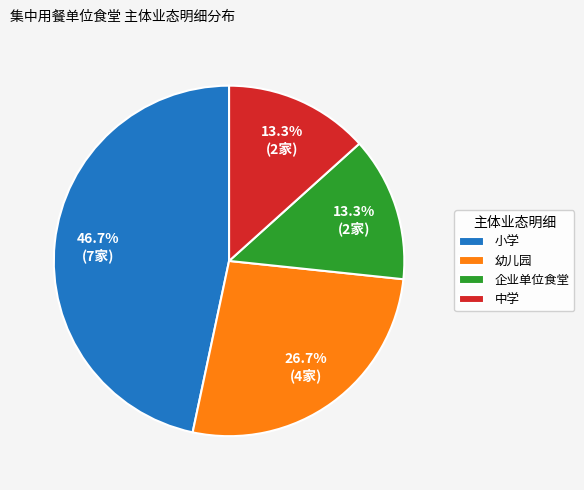

Which slice is the largest?

小学